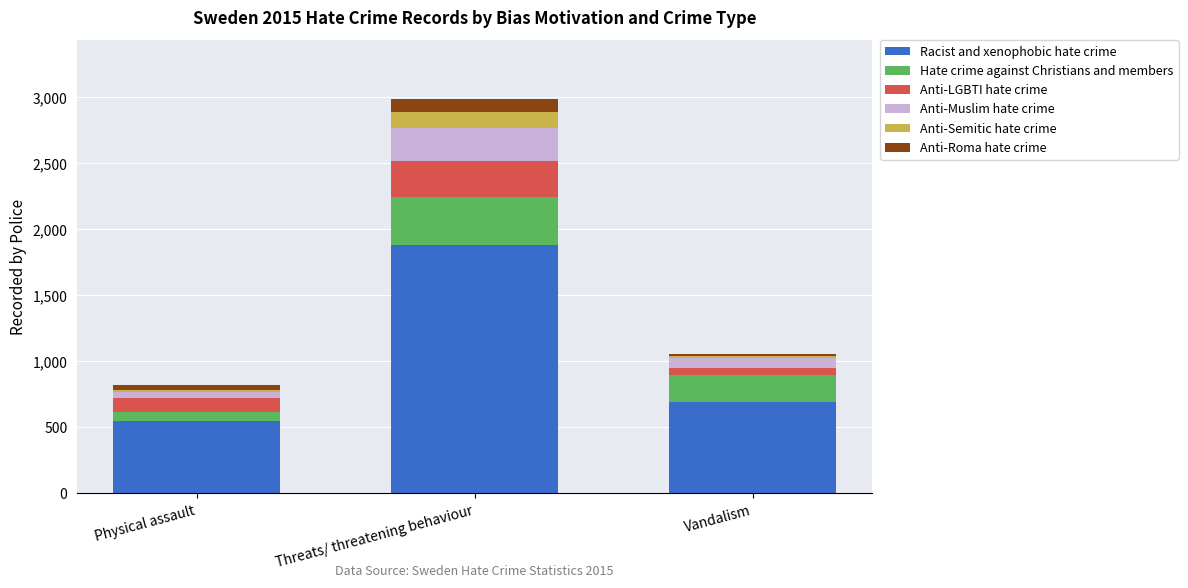

True or false: Racist and xenophobic hate crime has a value of 3248 at Threats/ threatening behaviour.

False